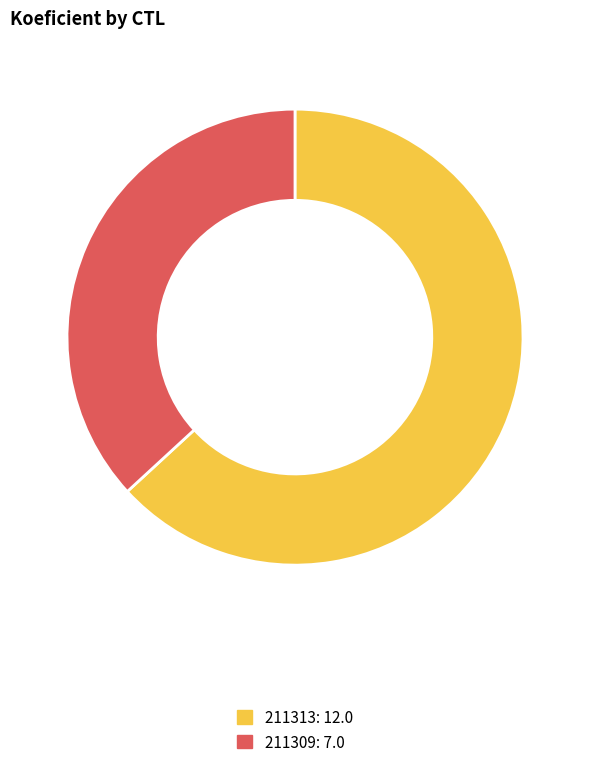

Combined, do 211309 and 211313 account for over 50%?

Yes